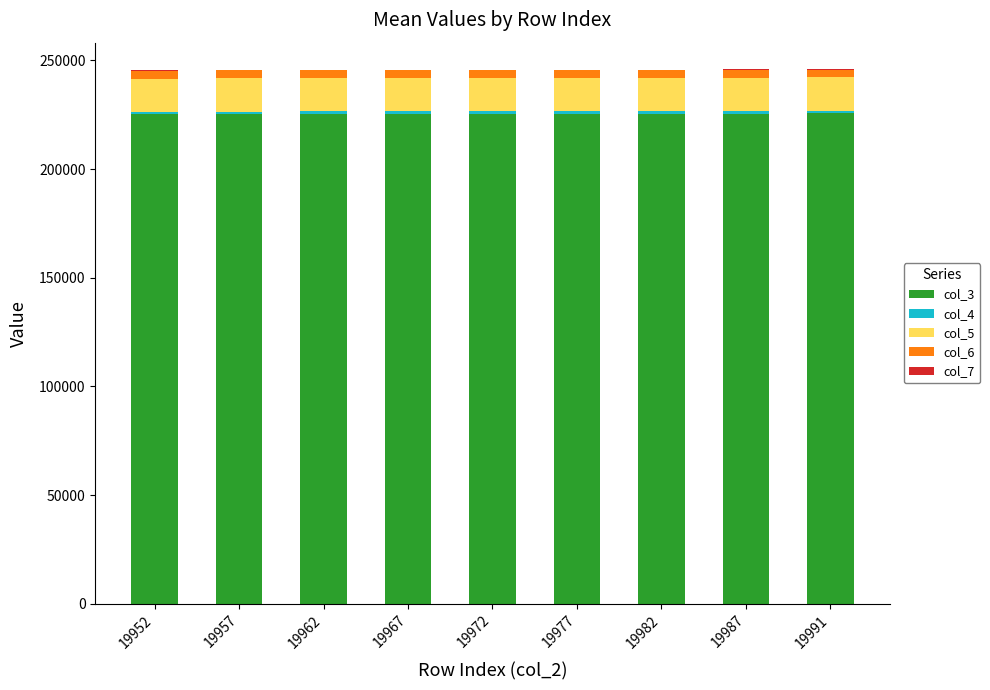

Count the number of categories in the chart.

9